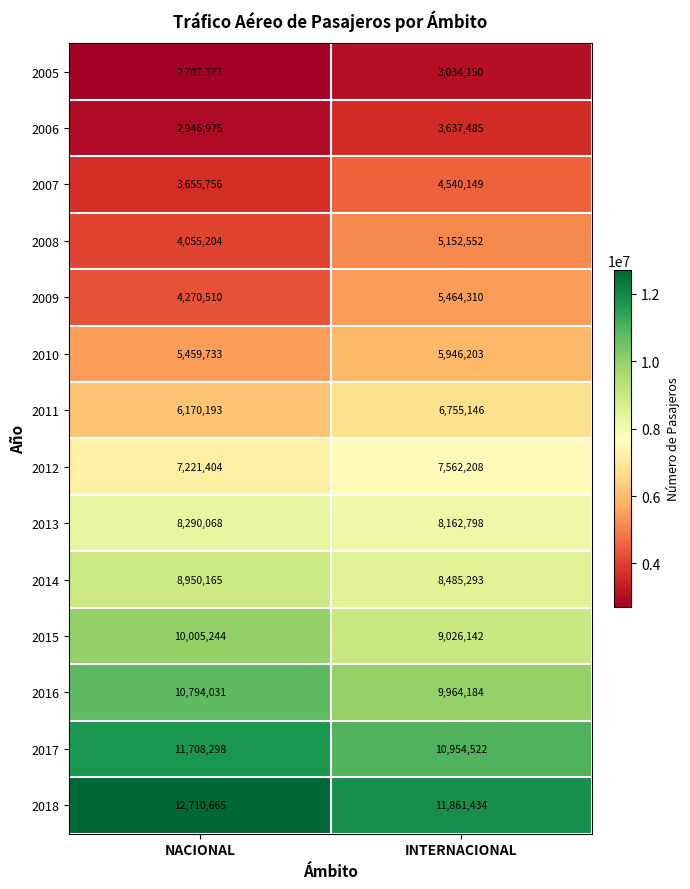

Read the 2013 value at NACIONAL, to the nearest 50.

8290050